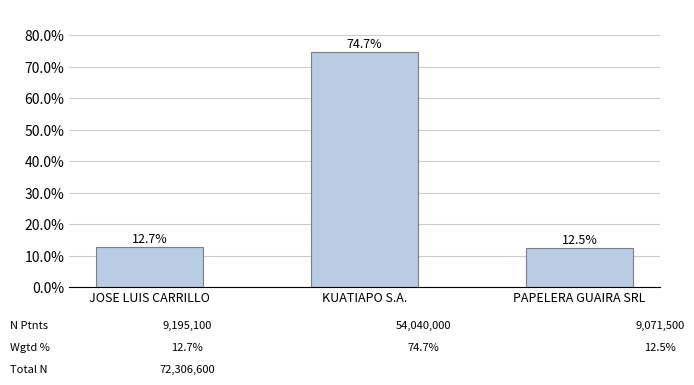

Reading left to right, list all the values displayed in this chart.

12.7	74.7	12.5